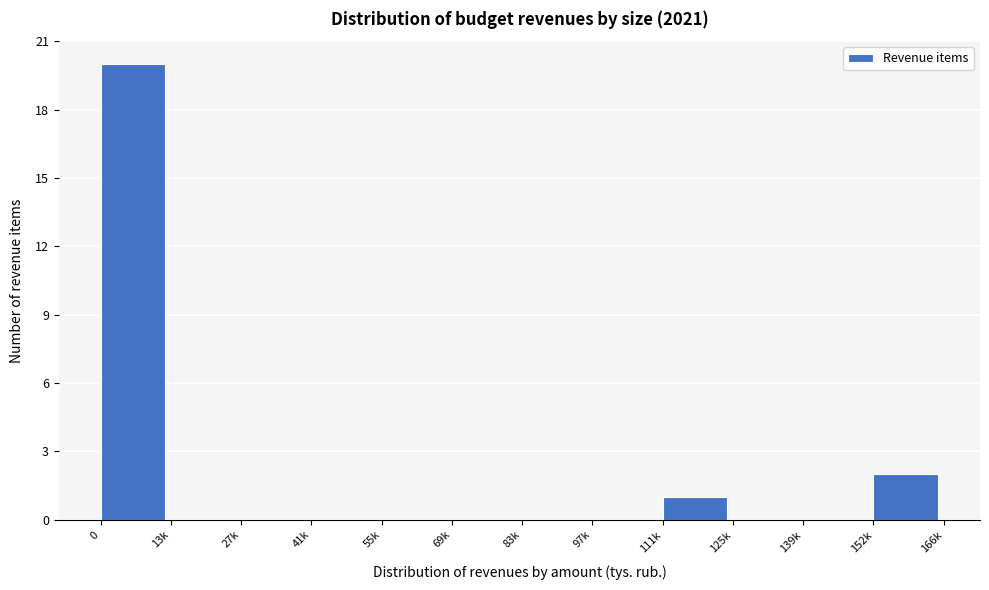

Reading right to left, list all the values displayed in this chart.

152k=2	139k=0	125k=0	111k=1	97k=0	83k=0	69k=0	55k=0	41k=0	27k=0	13k=0	0=20